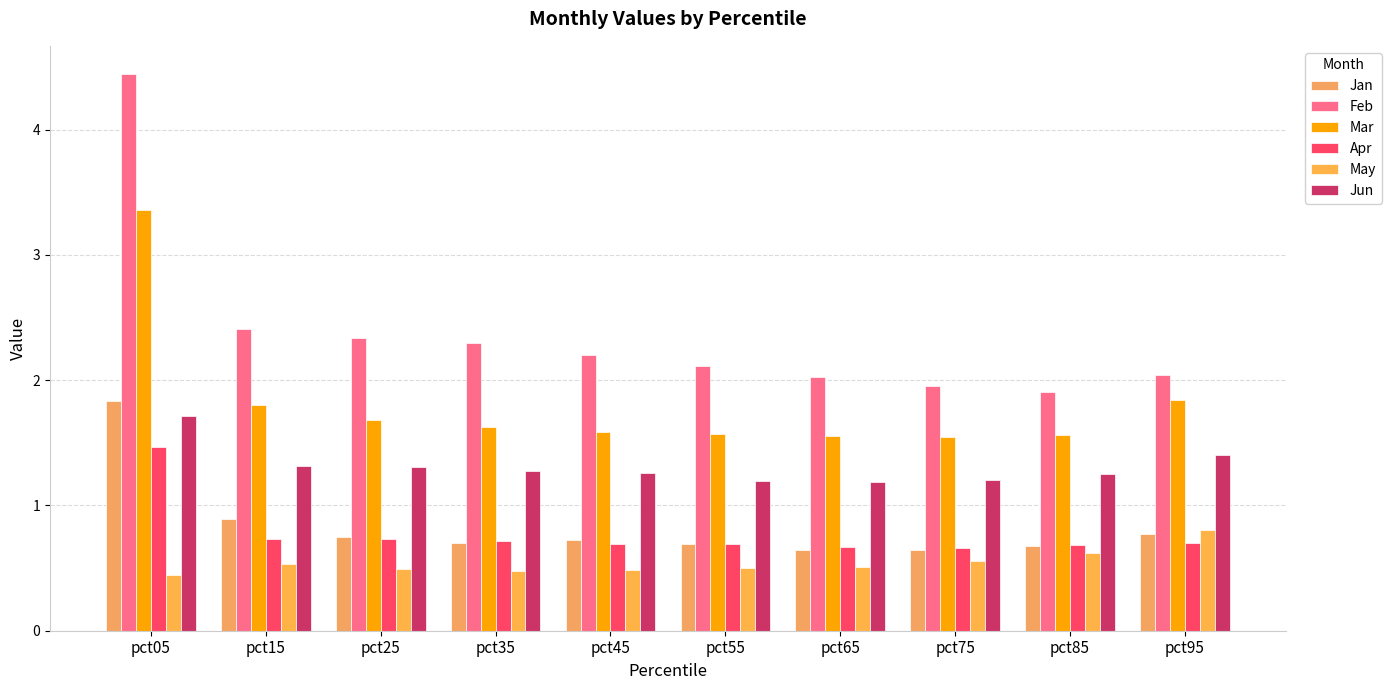

List the labels in order of Jun value, smallest first.

pct65, pct55, pct75, pct85, pct45, pct35, pct25, pct15, pct95, pct05